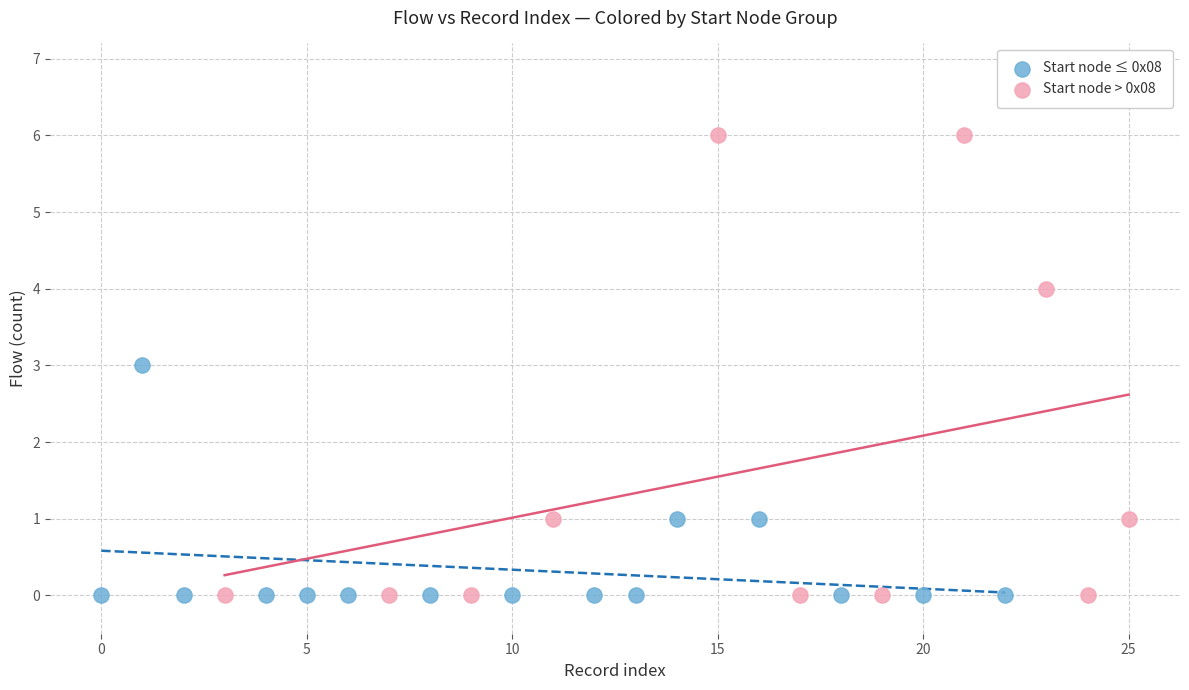

Which series has the largest Y range (max minus min)?

Start node > 0x08